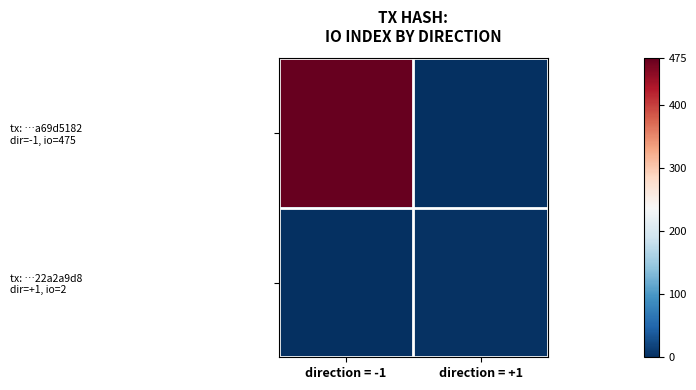

Rank the series by their average value, from lowest to highest.

tx: …22a2a9d8 dir=+1, io=2, tx: …a69d5182 dir=-1, io=475